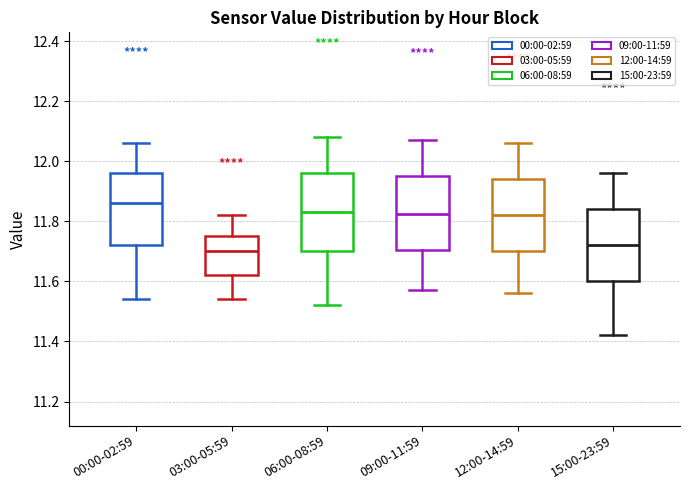

Reading left to right, read every box against the y-axis: the position of its median line, the range the box covers, and the ends of its whiskers. The values are not printed on the chart, so give them approximately, as read against the axis.

00:00-02:59: median 11.86, box 11.72 to 11.96, whiskers 11.54 to 12.06
03:00-05:59: median 11.70, box 11.62 to 11.76, whiskers 11.54 to 11.82
06:00-08:59: median 11.84, box 11.70 to 11.96, whiskers 11.52 to 12.08
09:00-11:59: median 11.82, box 11.70 to 11.96, whiskers 11.58 to 12.08
12:00-14:59: median 11.82, box 11.70 to 11.94, whiskers 11.56 to 12.06
15:00-23:59: median 11.72, box 11.60 to 11.84, whiskers 11.42 to 11.96